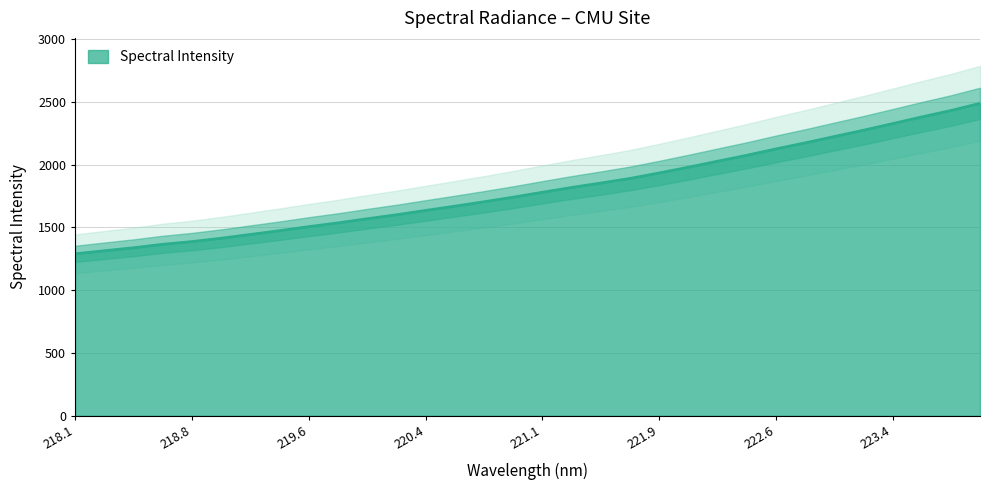

What is the sum of the values at 219.0156 and 223.5987?

3795.6